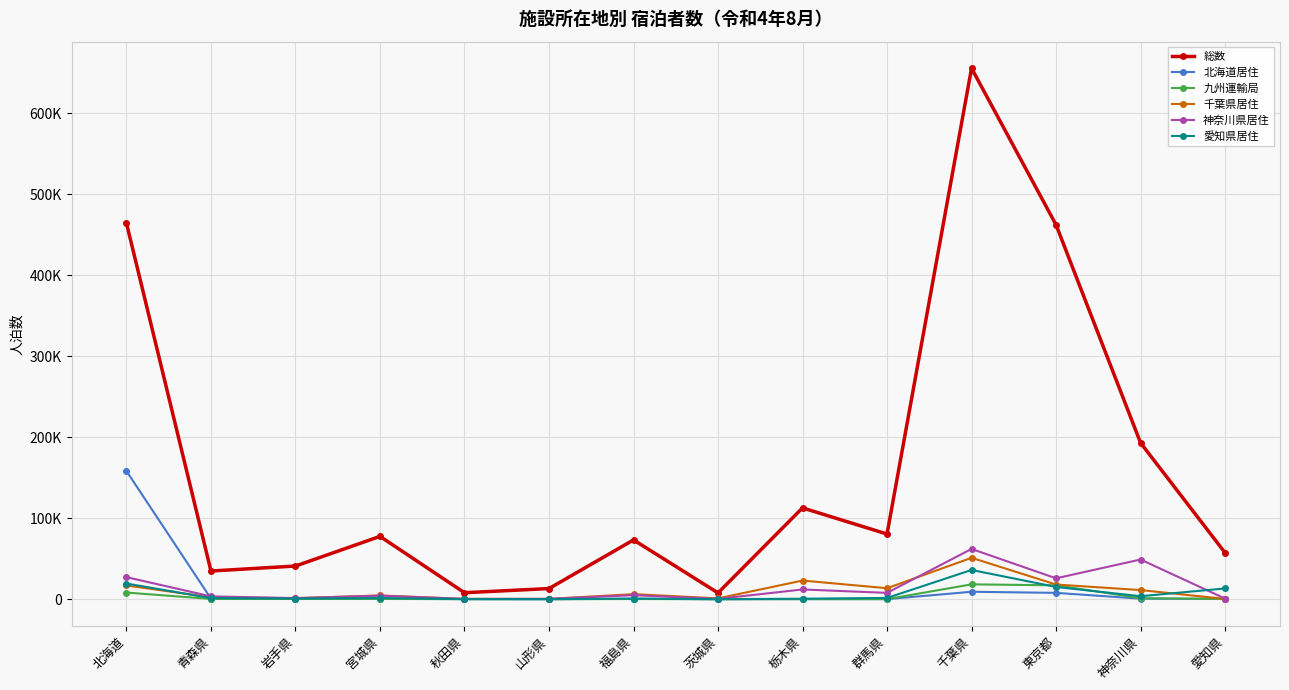

What is the minimum value shown in the chart?

2